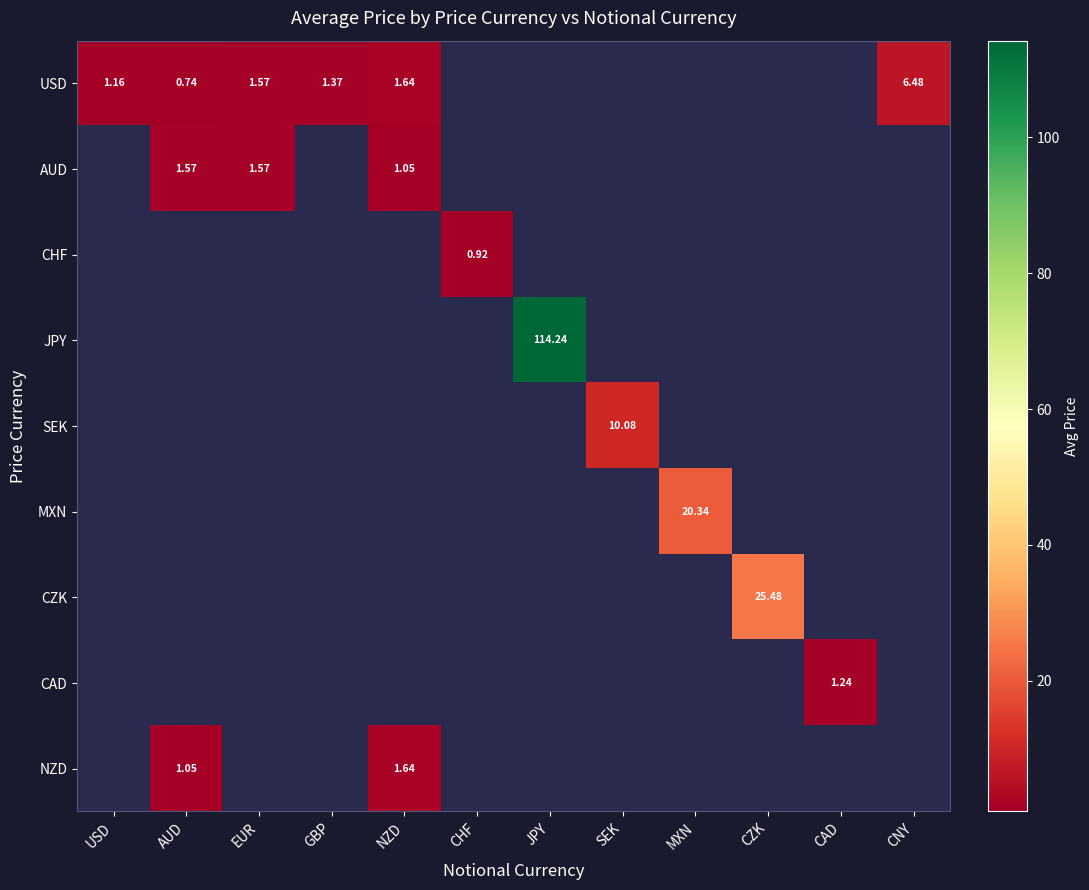

Count the number of data series in this chart.

9